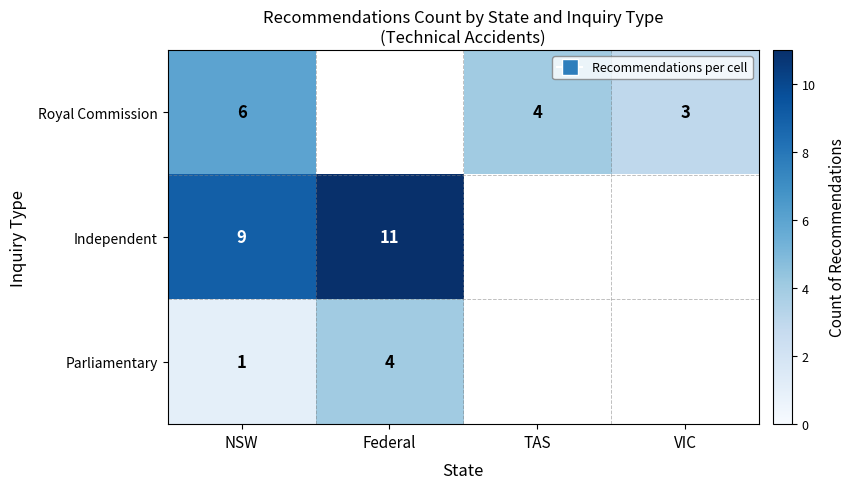

What is the total value across all series at NSW?

16